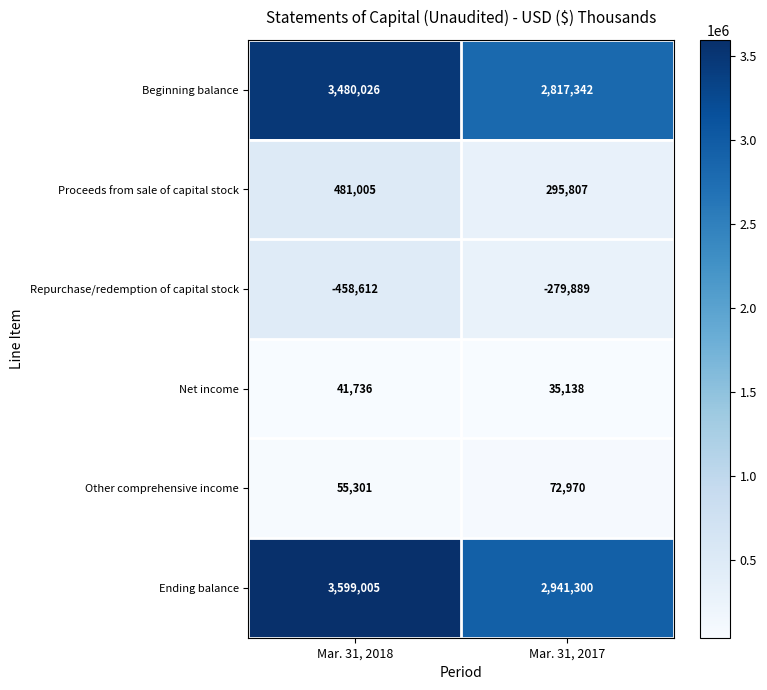

Reading left to right, transcribe all the data shown in this chart.

Beginning balance: 3480026	2817342
Proceeds from sale of capital stock: 481005	295807
Repurchase/redemption of capital stock: -458612	-279889
Net income: 41736	35138
Other comprehensive income: 55301	72970
Ending balance: 3599005	2941300